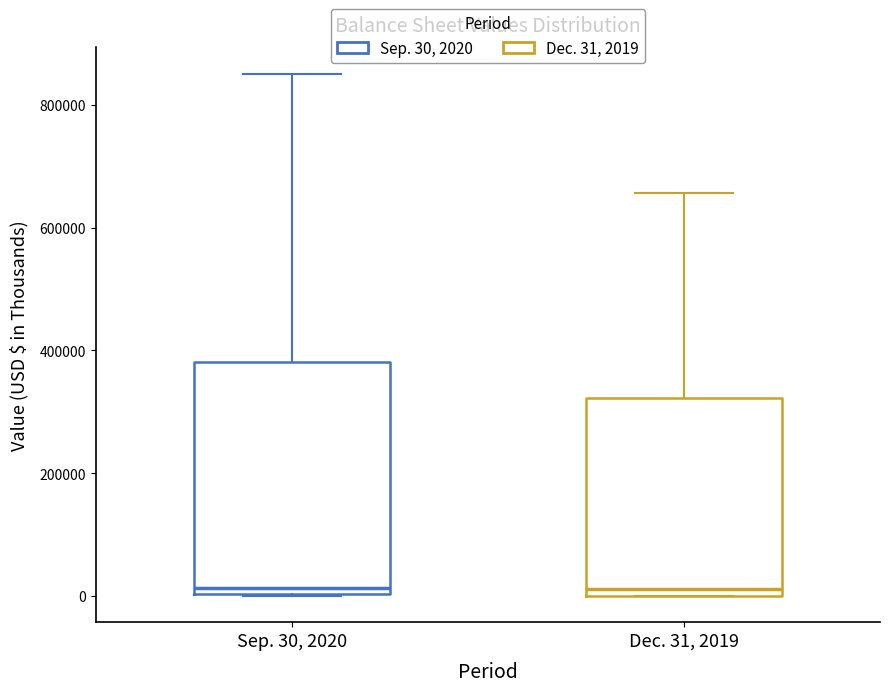

Reading left to right, read every box against the y-axis: the position of its median line, the range the box covers, and the ends of its whiskers. The values are not printed on the chart, so give them approximately, as read against the axis.

Sep. 30, 2020: median 20000, box 0 to 380000, whiskers 0 to 860000
Dec. 31, 2019: median 20000, box 0 to 320000, whiskers 0 to 660000